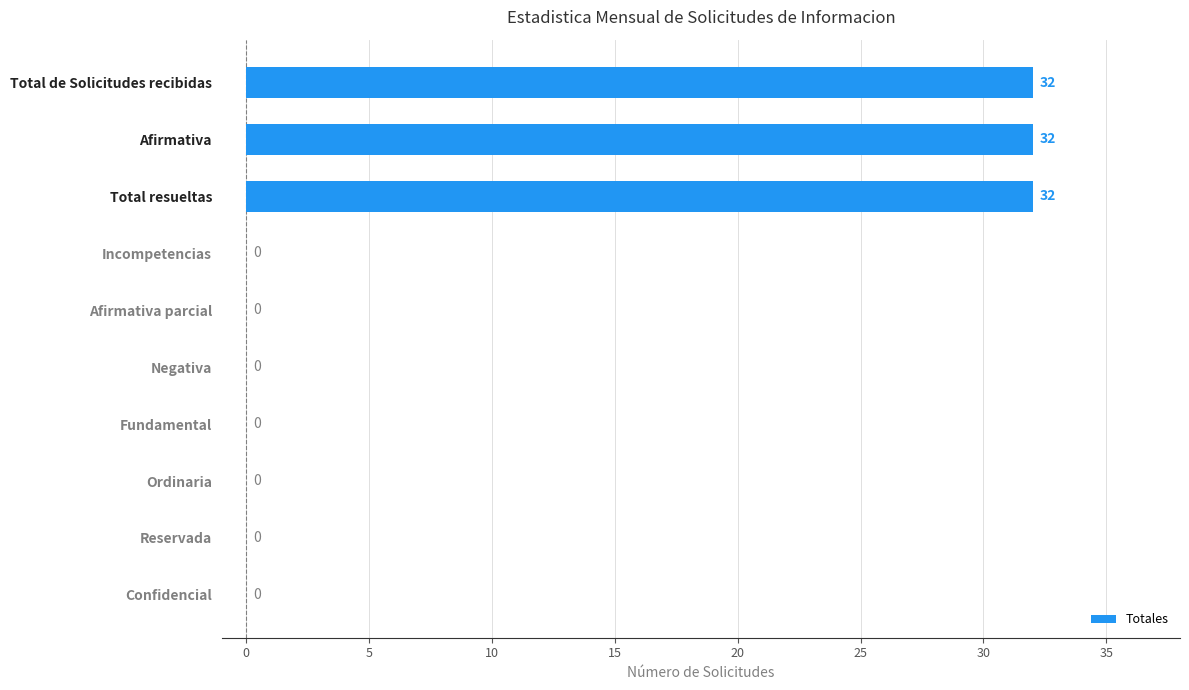

Is it true that the value at Reservada is 17?

False